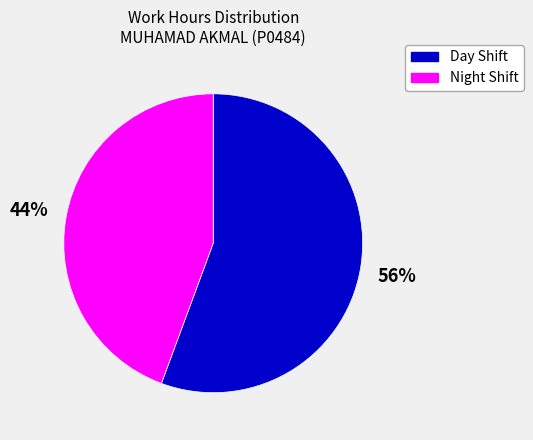

Is there a majority slice in this chart?

Yes